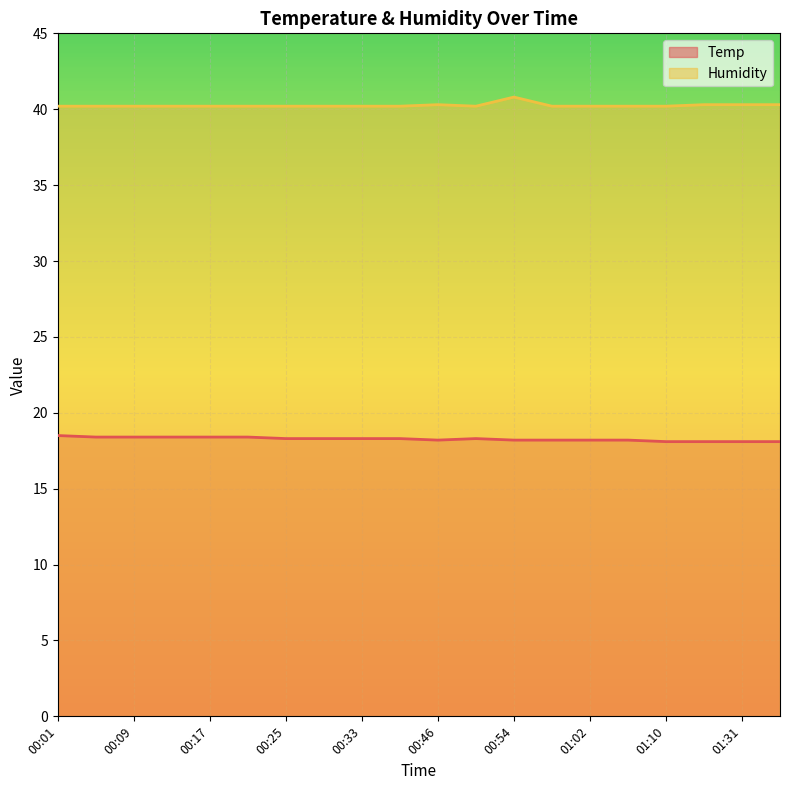

What is the minimum value for Humidity?

40.2